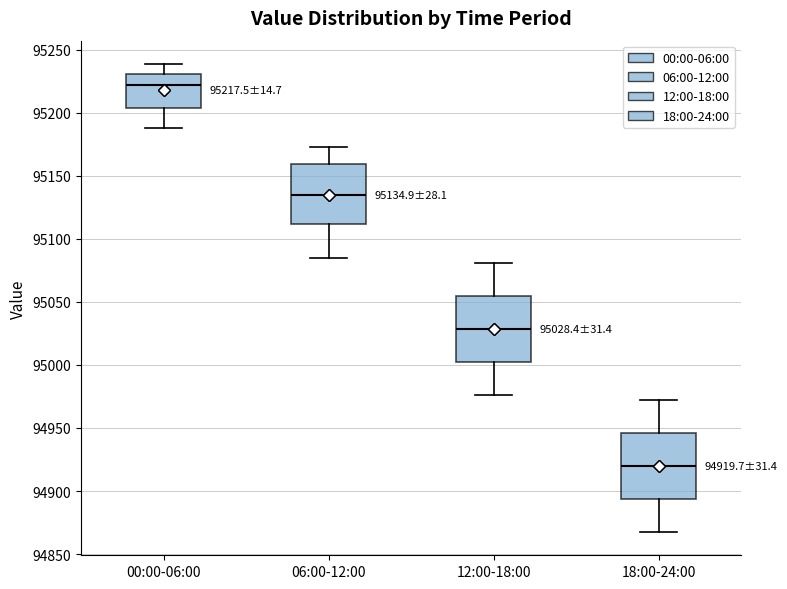

Which box has the lowest median line?

18:00-24:00